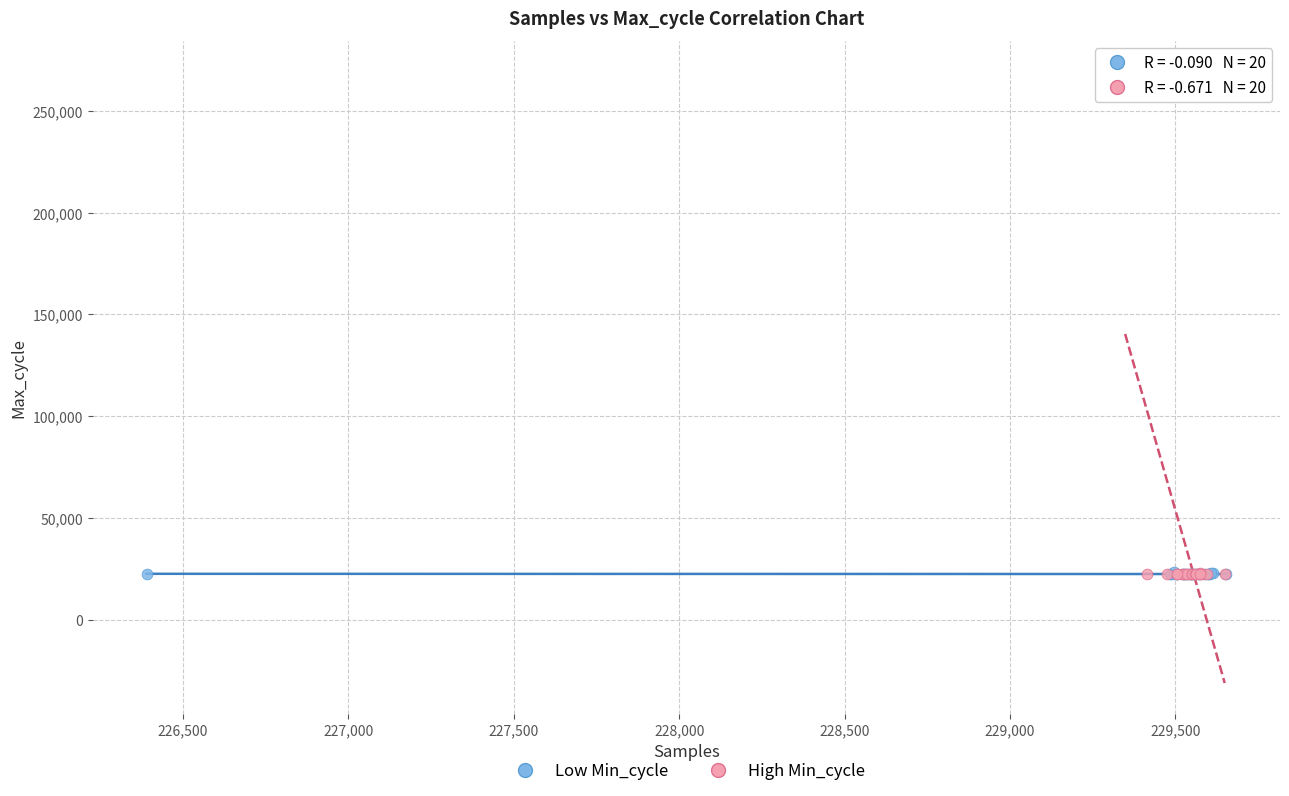

What are all the series names shown in the legend?

Low Min_cycle, High Min_cycle